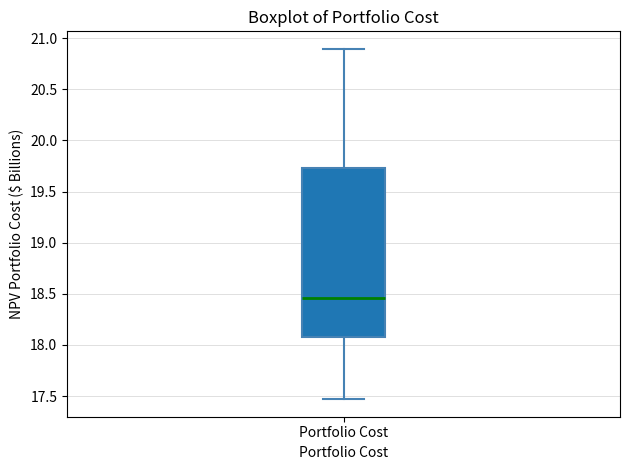

Transcribe this box plot: give where the median line is, the range the box spans, and where the two whiskers end, as read against the y-axis. The values are not printed on the chart, so give them approximately, as read against the axis.

median 18.45, box 18.10 to 19.75, whiskers 17.45 to 20.90